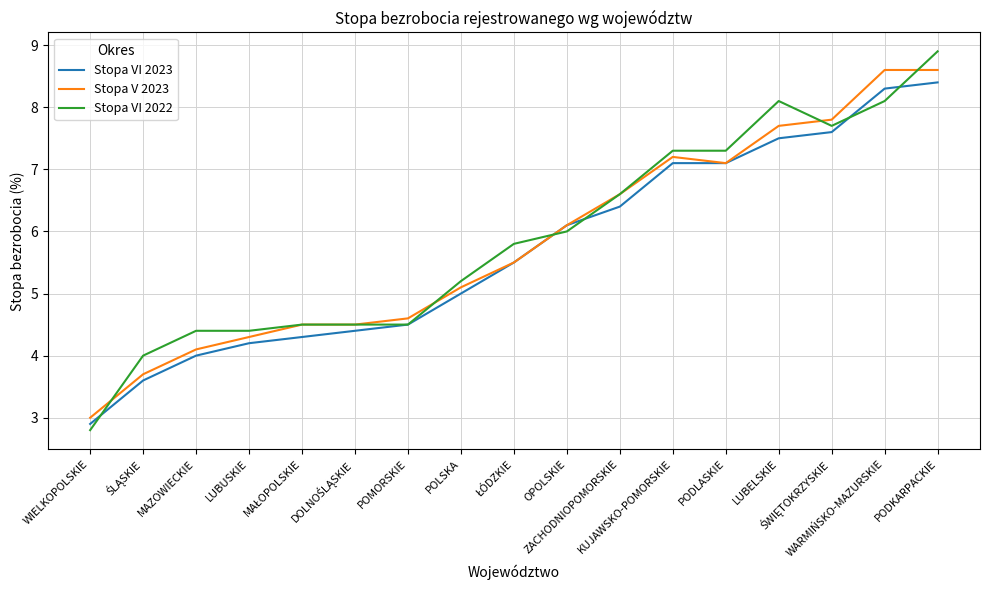

What position from the left is OPOLSKIE?

10